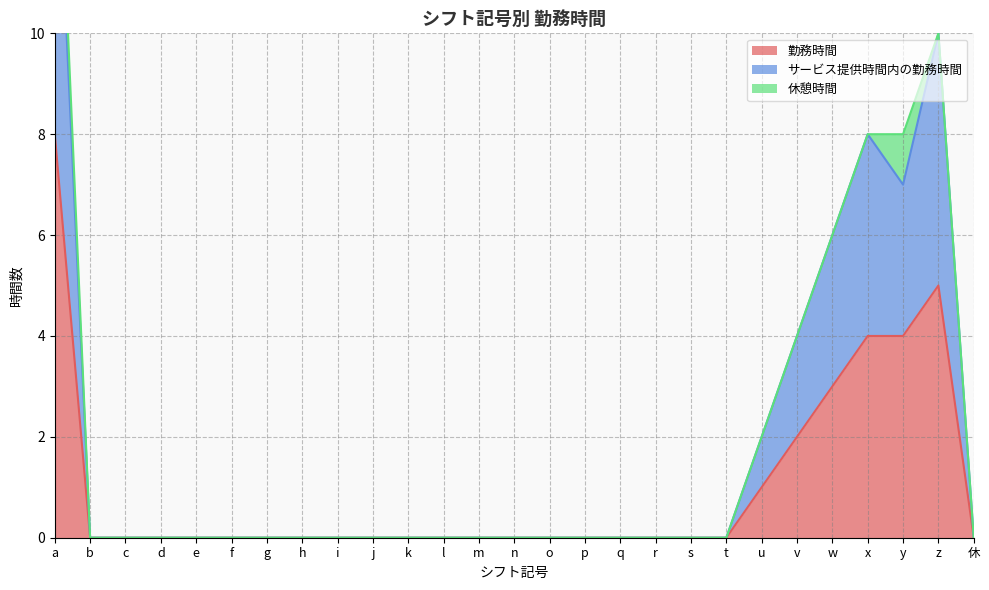

The value of 勤務時間 at k is -3. True or false?

False